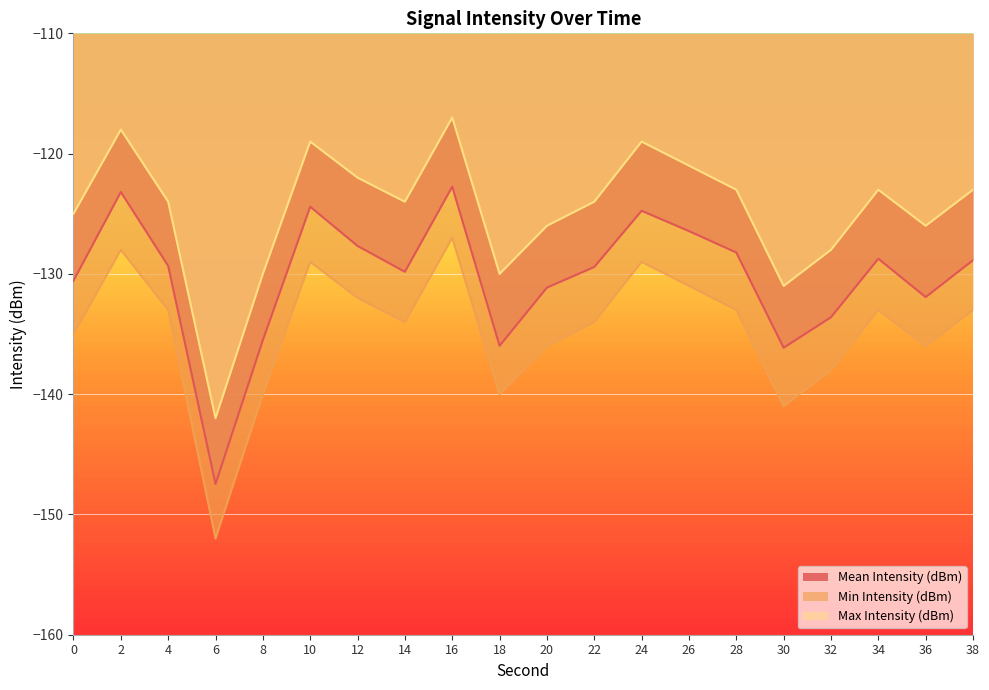

How many interior local peaks does the Max Intensity (dBm) series have?

5